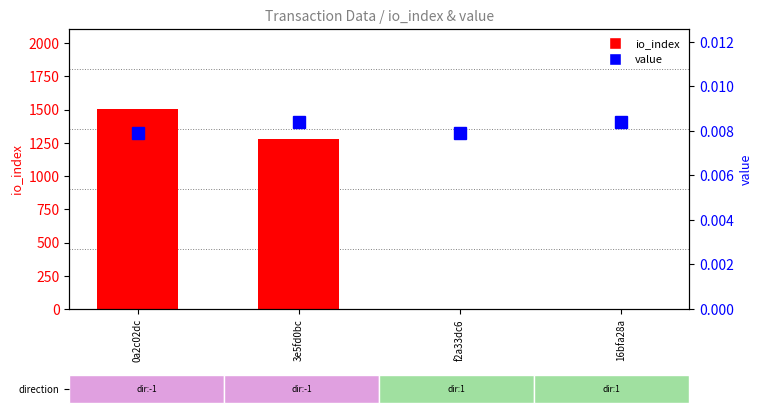

Reading left to right, list all the values displayed in this chart.

io_index: 0a2c02dc=1504.0	3e5fd0bc=1278.0	f2a33dc6=0.0	16bfa28a=0.0
value: 0a2c02dc=0.0	3e5fd0bc=0.0	f2a33dc6=0.0	16bfa28a=0.0